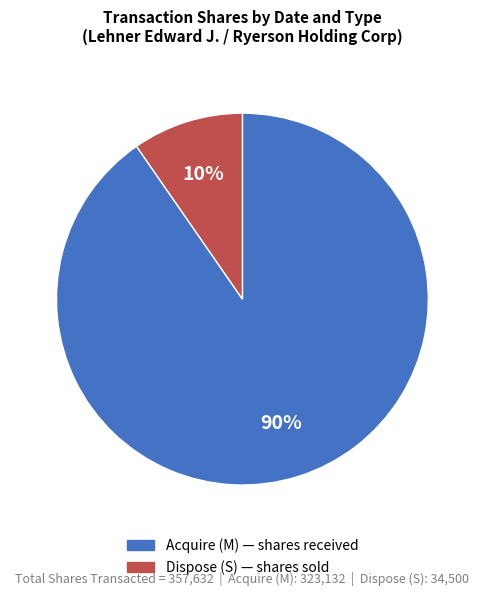

Does any single category account for the majority?

Yes